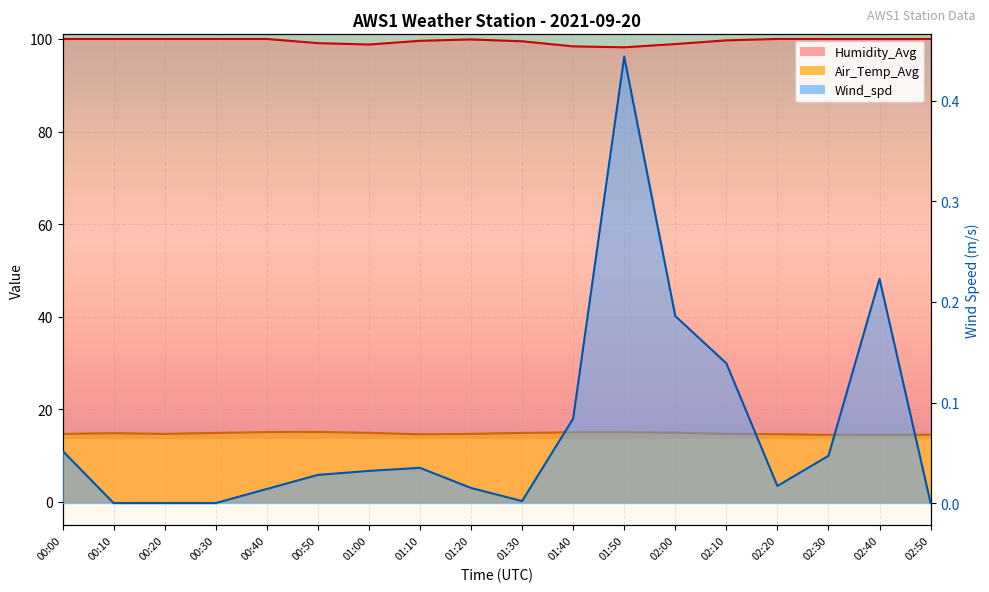

How many lines are shown in the chart?

3